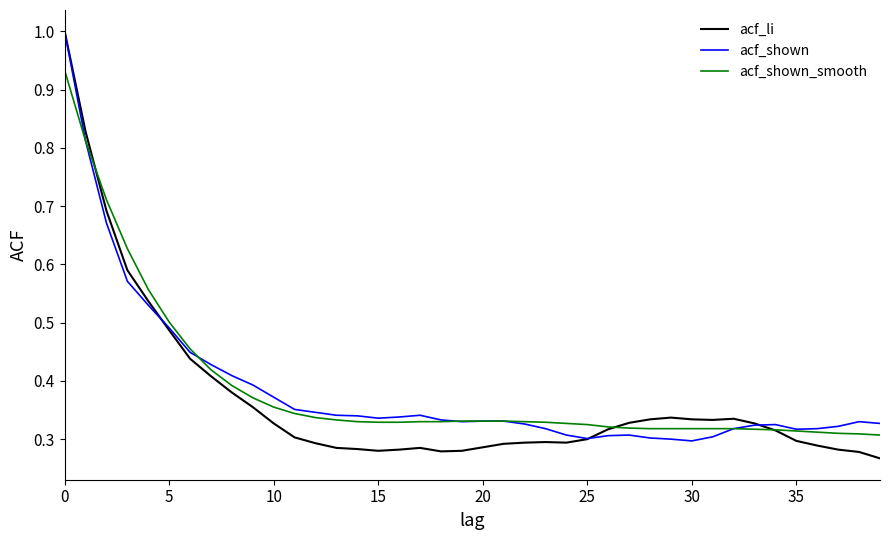

Which series has the largest range (max minus min)?

acf_li